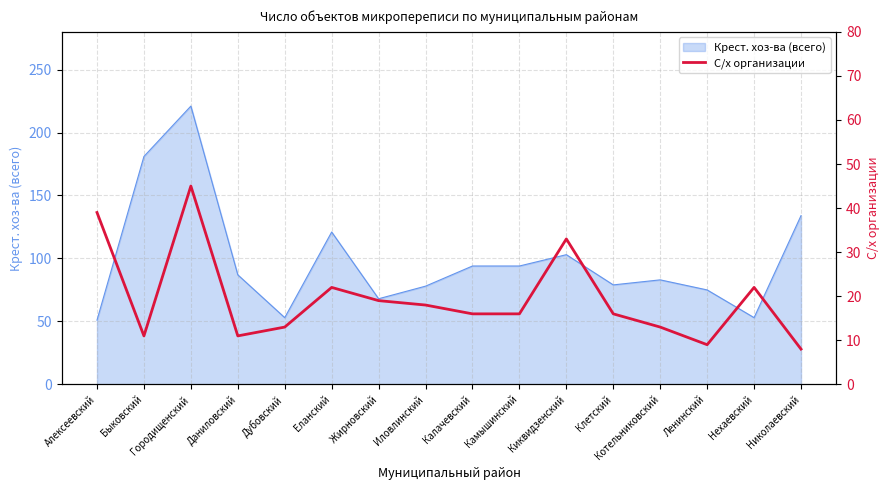

Count the number of values greater than 16.

7